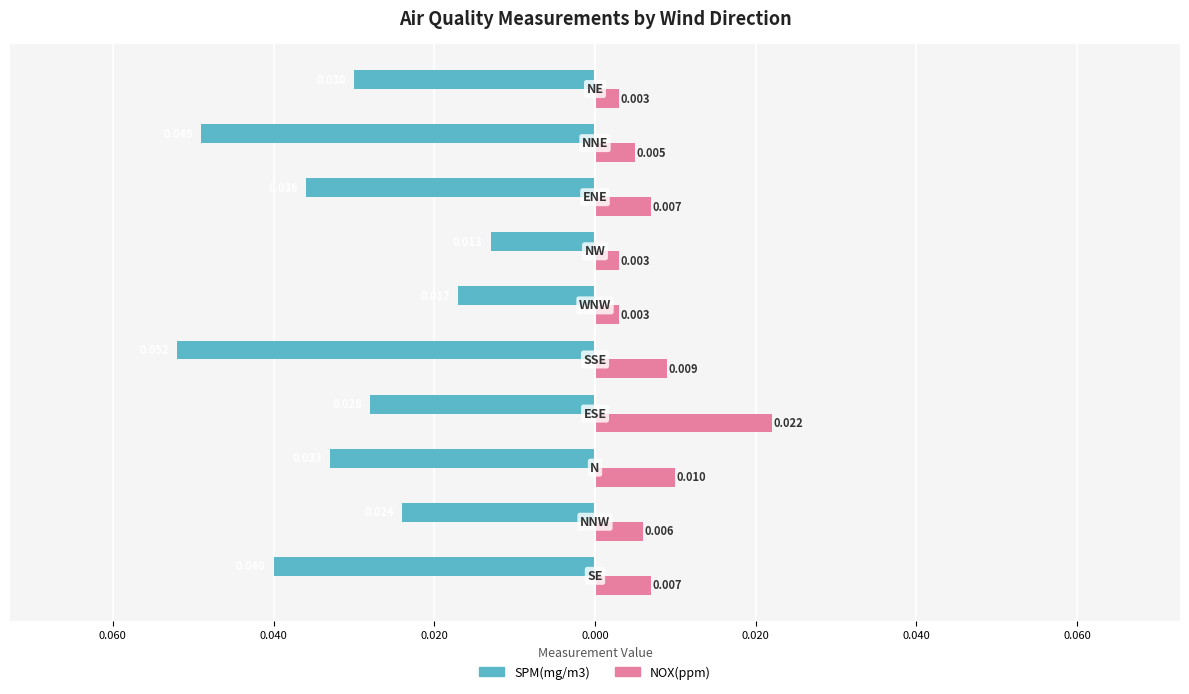

What is the sum of all SPM(mg/m3) values?

-0.3